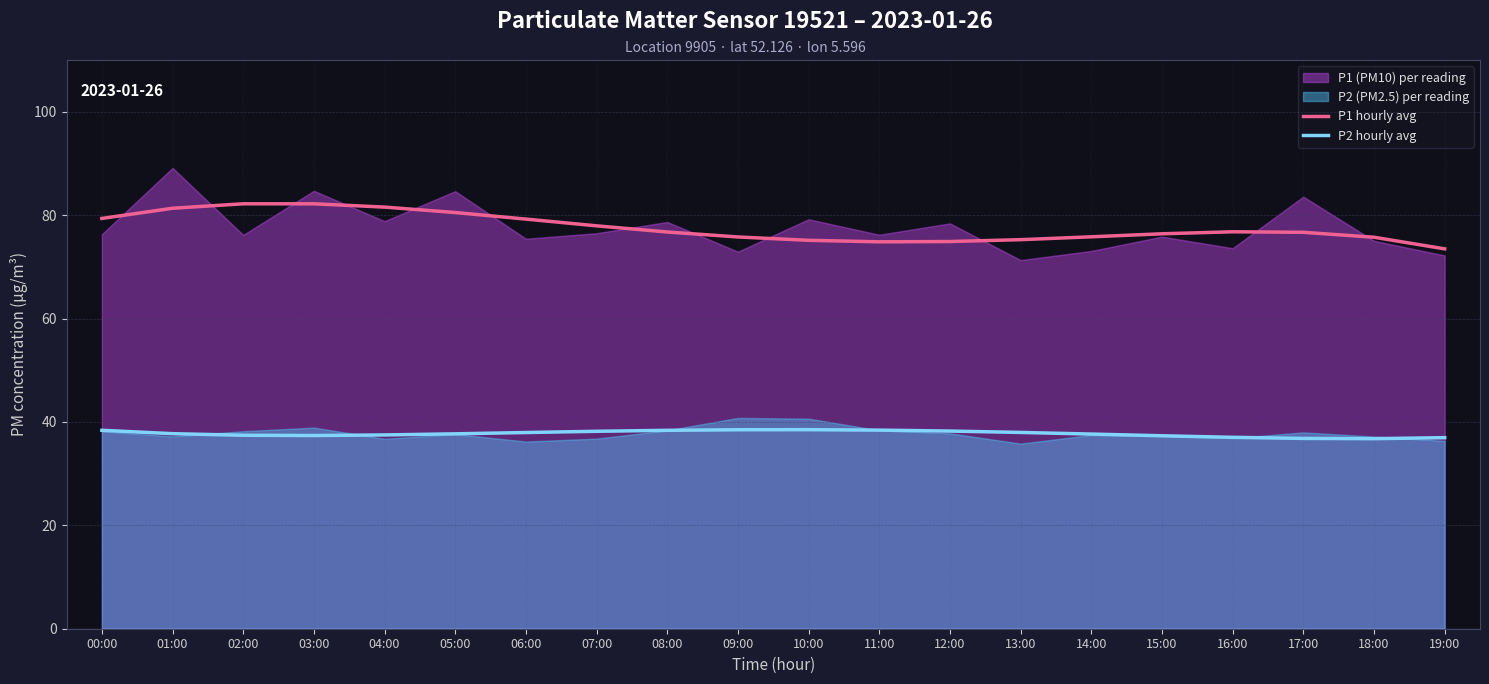

Reading right to left, extract all data points from this chart.

P1 hourly avg: 19:00=73.5	18:00=75.7	17:00=76.7	16:00=76.8	15:00=76.4	14:00=75.8	13:00=75.3	12:00=74.9	11:00=74.8	10:00=75.1	09:00=75.8	08:00=76.7	07:00=77.9	06:00=79.2	05:00=80.5	04:00=81.5	03:00=82.2	02:00=82.2	01:00=81.3	00:00=79.4
P2 hourly avg: 19:00=37.0	18:00=36.8	17:00=36.8	16:00=37.0	15:00=37.3	14:00=37.7	13:00=38.0	12:00=38.2	11:00=38.4	10:00=38.5	09:00=38.5	08:00=38.4	07:00=38.2	06:00=37.9	05:00=37.7	04:00=37.5	03:00=37.4	02:00=37.4	01:00=37.7	00:00=38.4